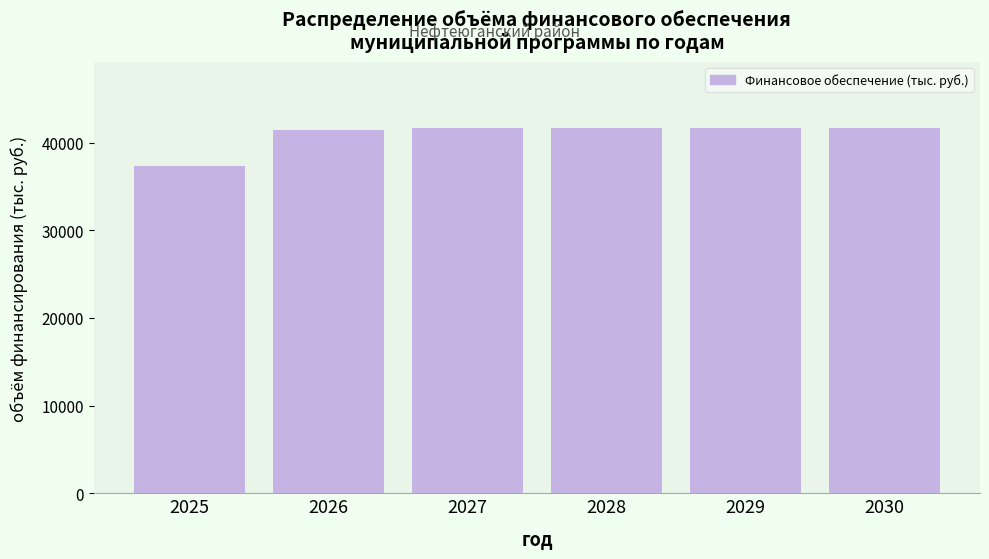

Reading left to right, what are all the values shown in this chart?

2025=37387.5	2026=41417.5	2027=41693.4	2028=41693.4	2029=41693.4	2030=41693.4